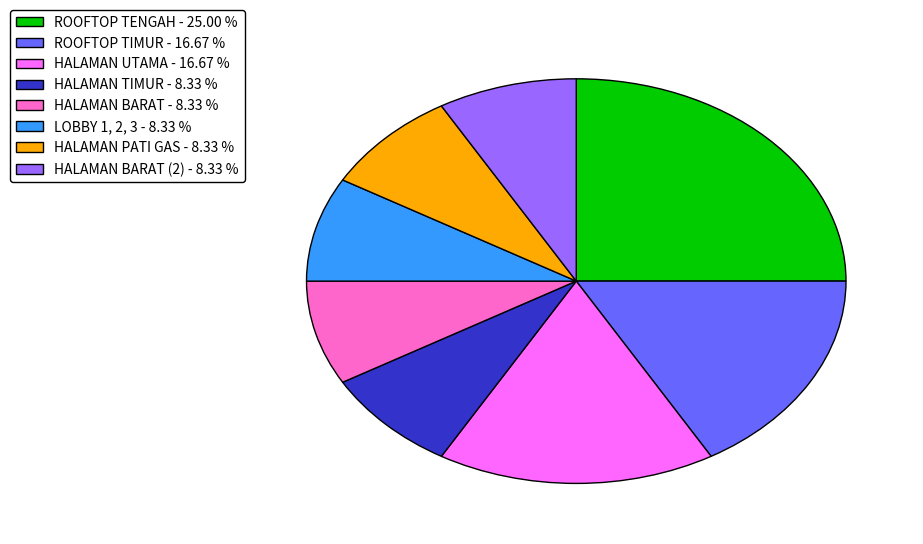

Is there any slice that represents more than half of the pie?

No